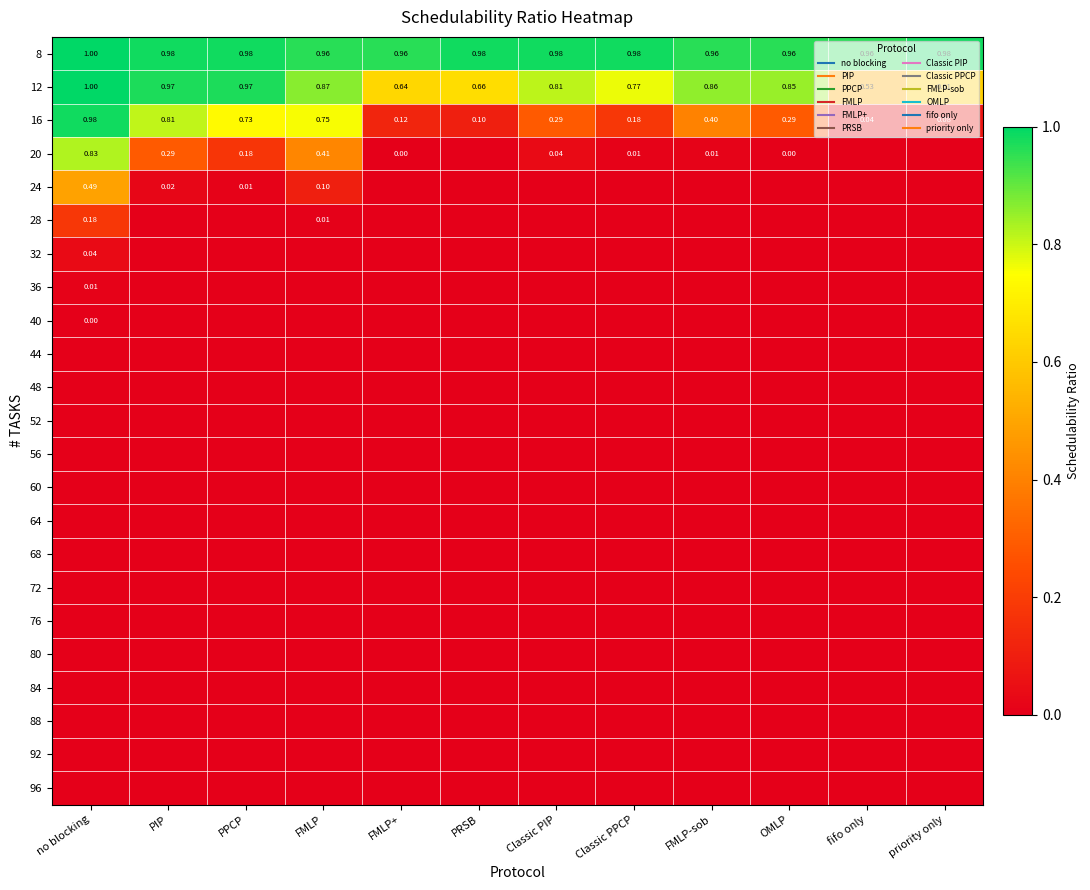

Between FMLP-sob and PRSB, which is larger?

PRSB